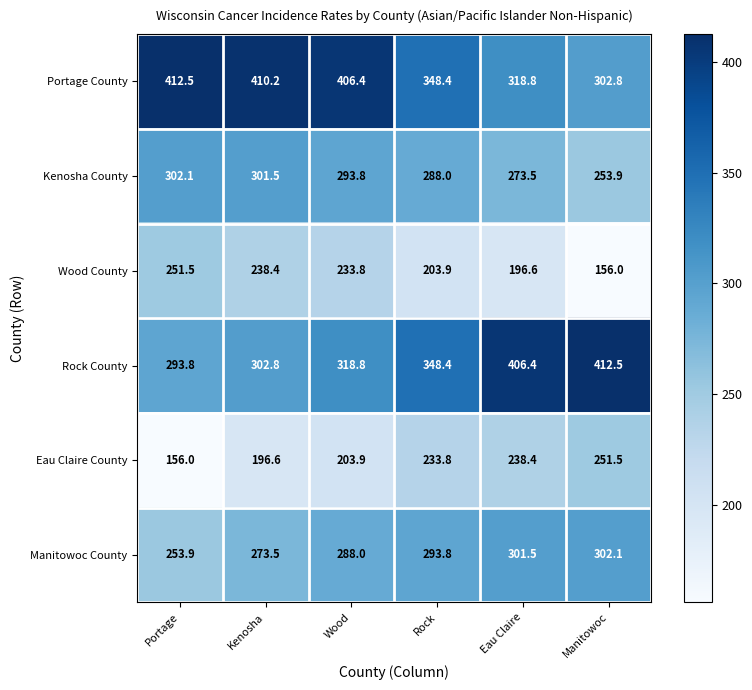

What is the average value of the Eau Claire County series?

213.4